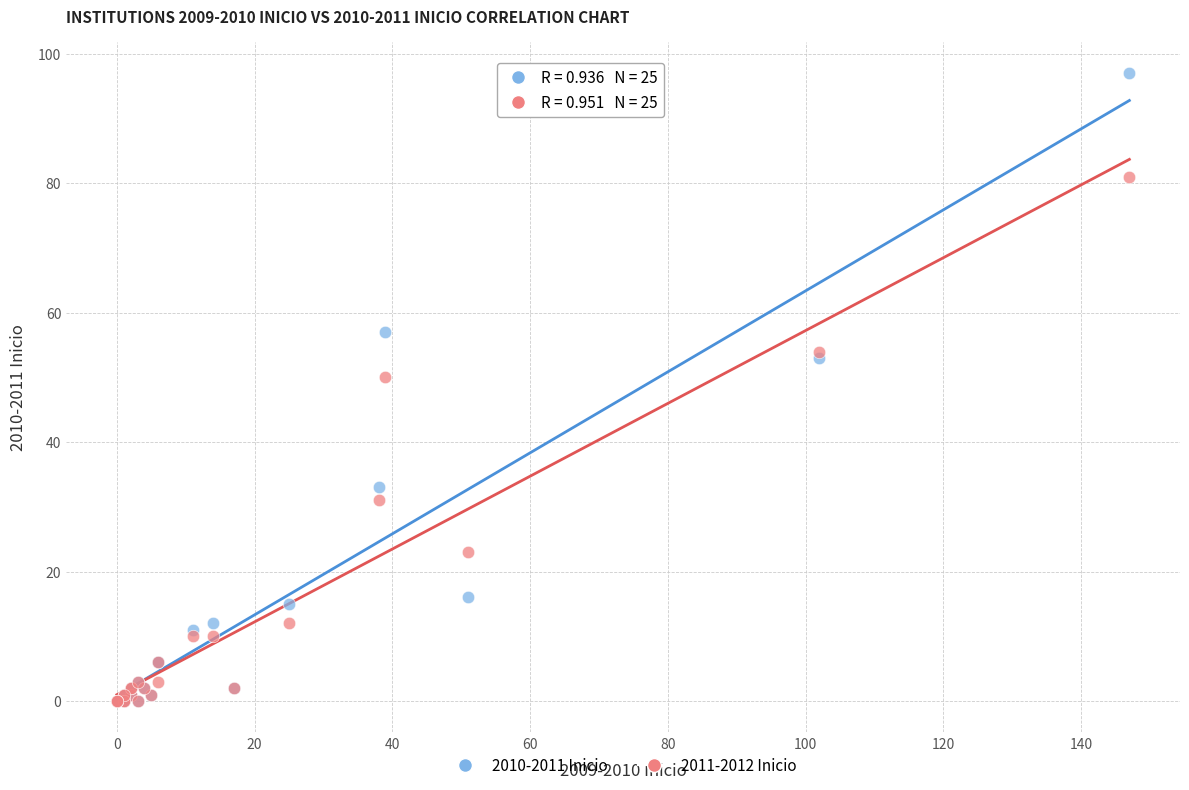

Which series has the widest spread of Y values?

2010-2011 Inicio